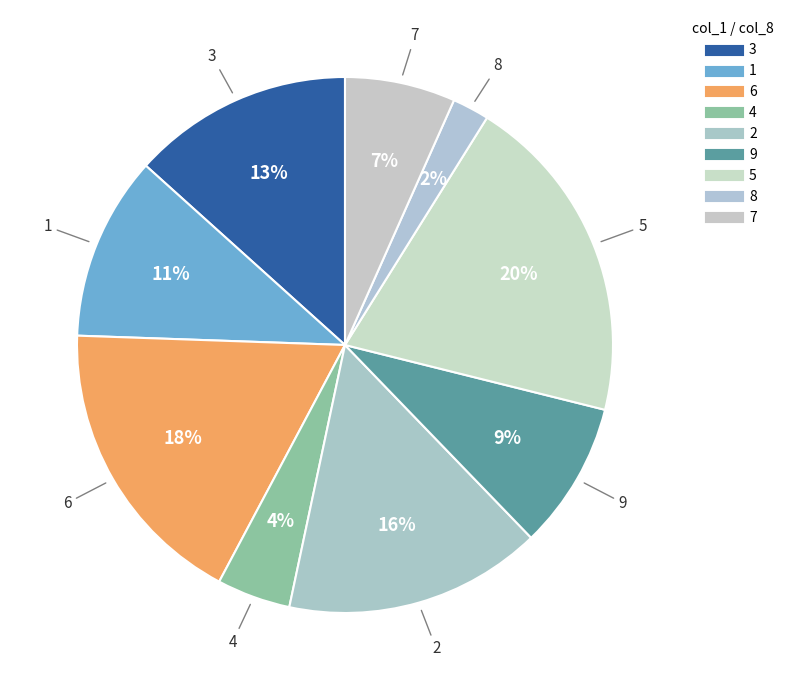

Does any single category account for the majority?

No